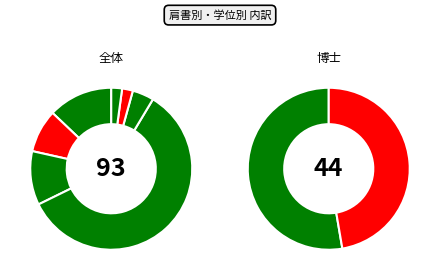

To the nearest percent, what is the difference between the 特任講師 and 准教授 slice percentages?

6%